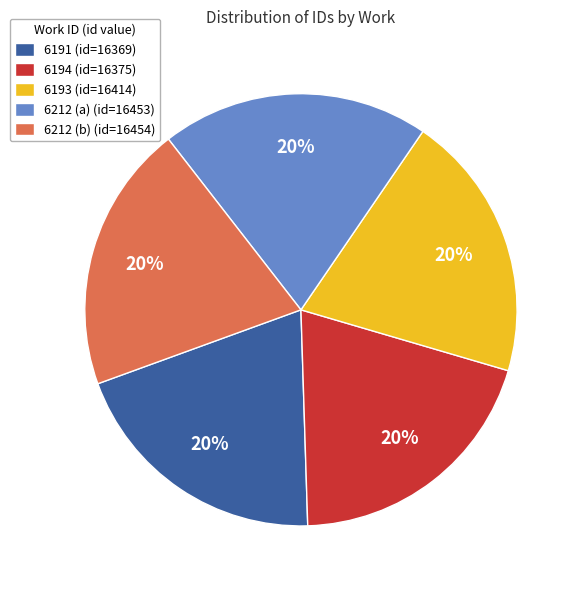

Does 6191 (id=16369) account for over 50% of the chart?

No